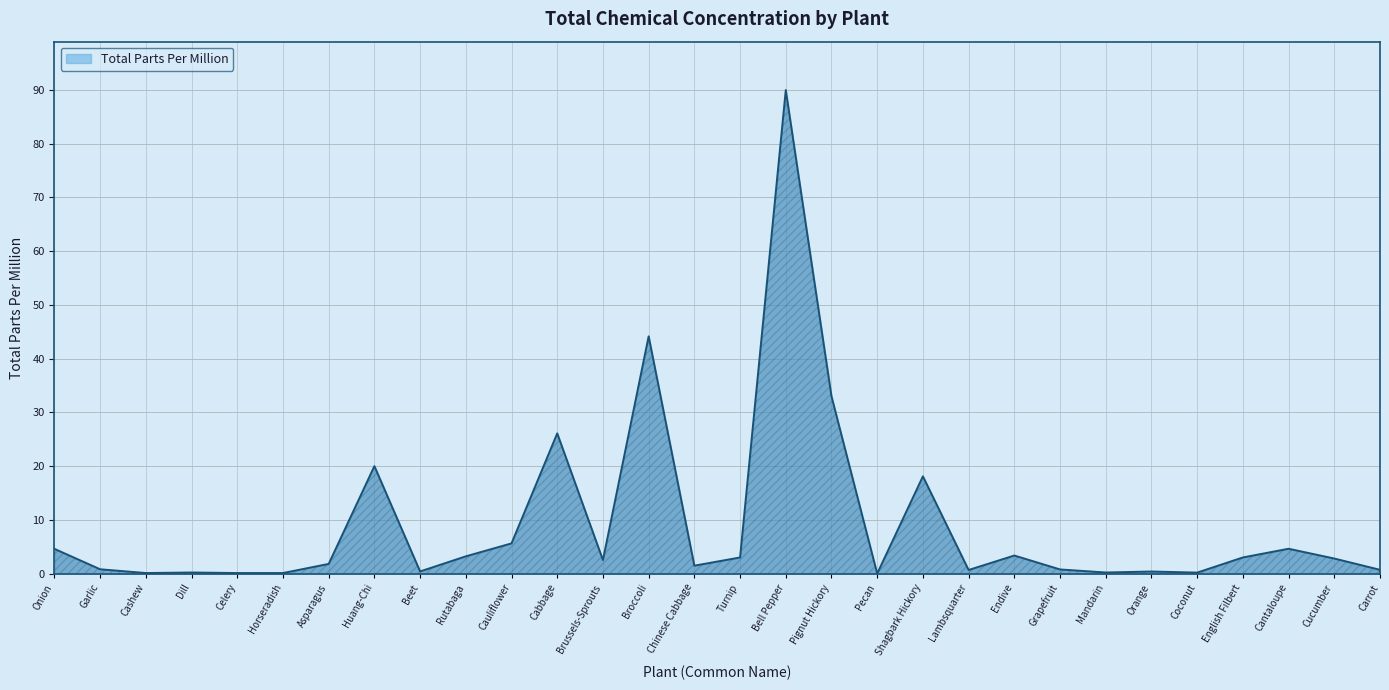

Between Celery and Cauliflower, which is larger?

Cauliflower